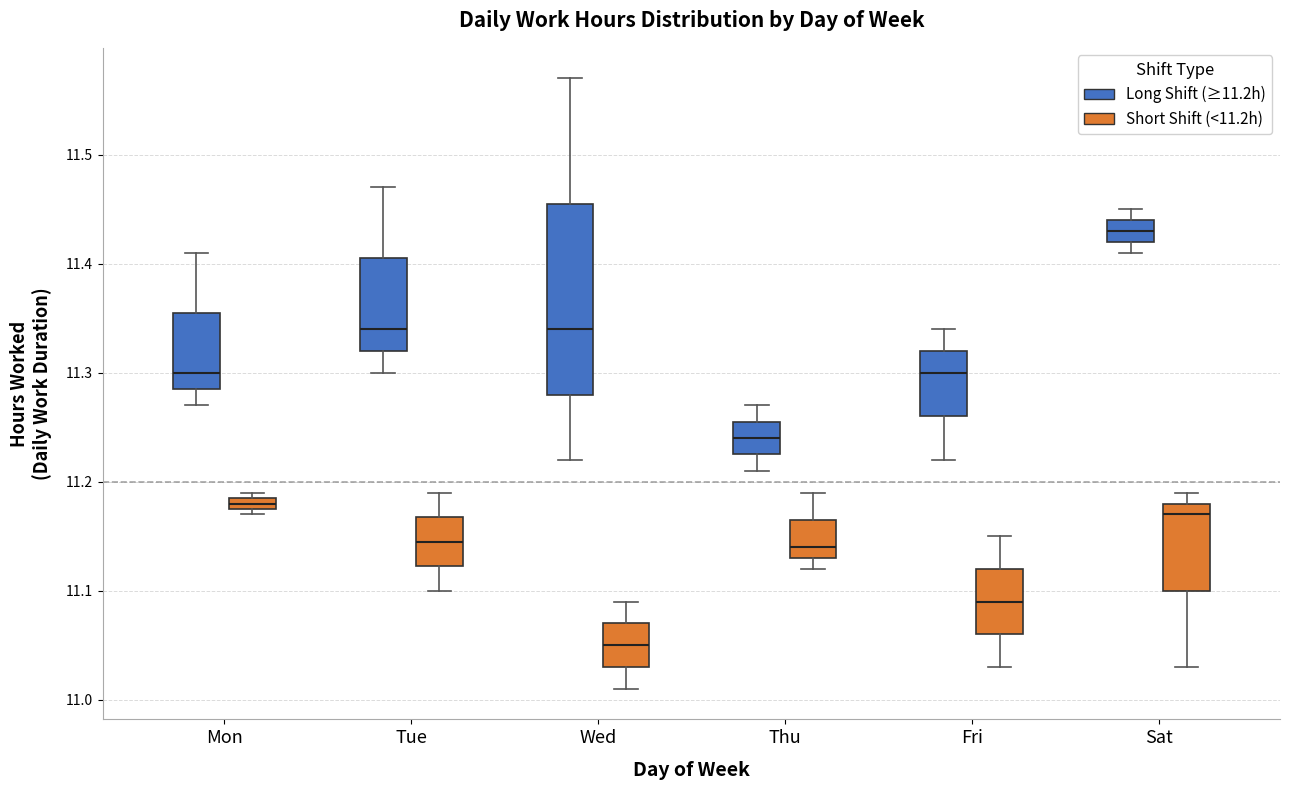

Which box is the tallest, from its lower edge to its upper edge?

Wed (Long Shift (≥11.2h))